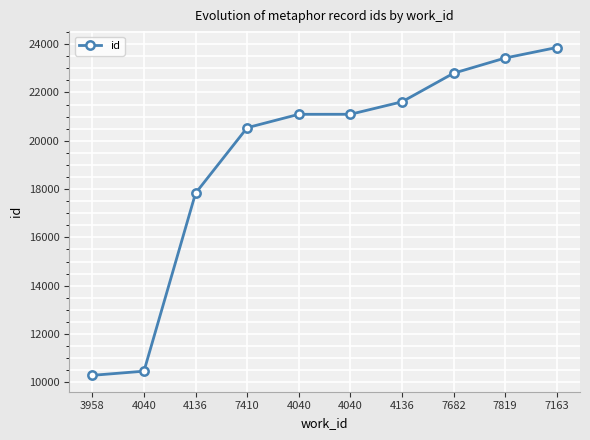

Is this an area chart (filled region under the line)?

No